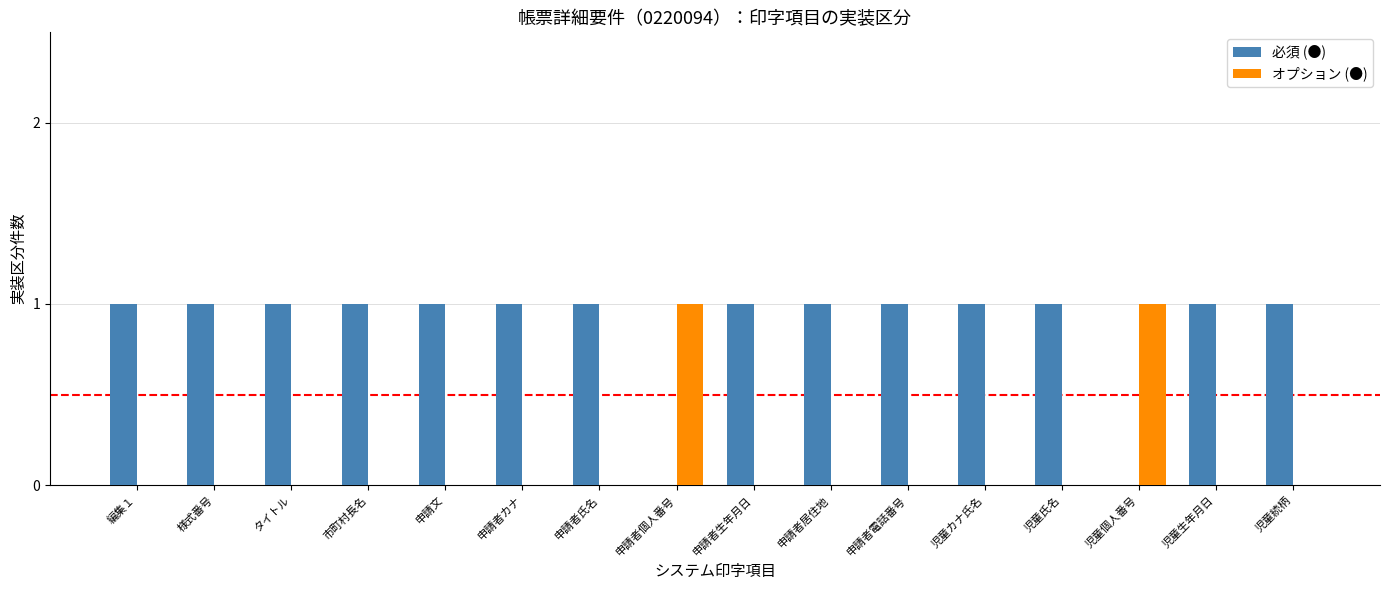

The 必須 (●) series shows 1 at 様式番号. True or false?

True